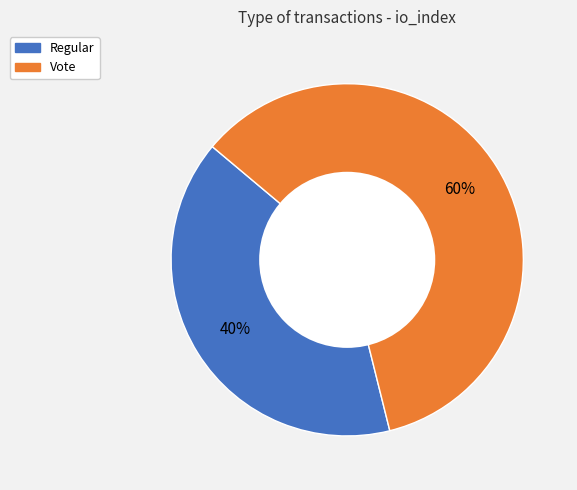

Do Vote and Regular together represent more than half of the pie?

Yes